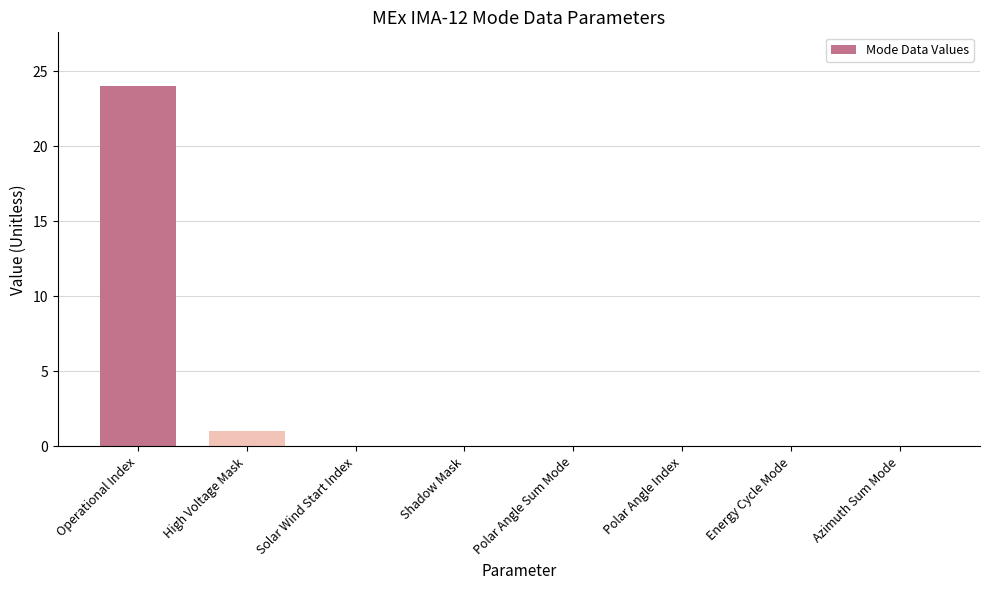

What is the sum of the values at Shadow Mask and High Voltage Mask?

1